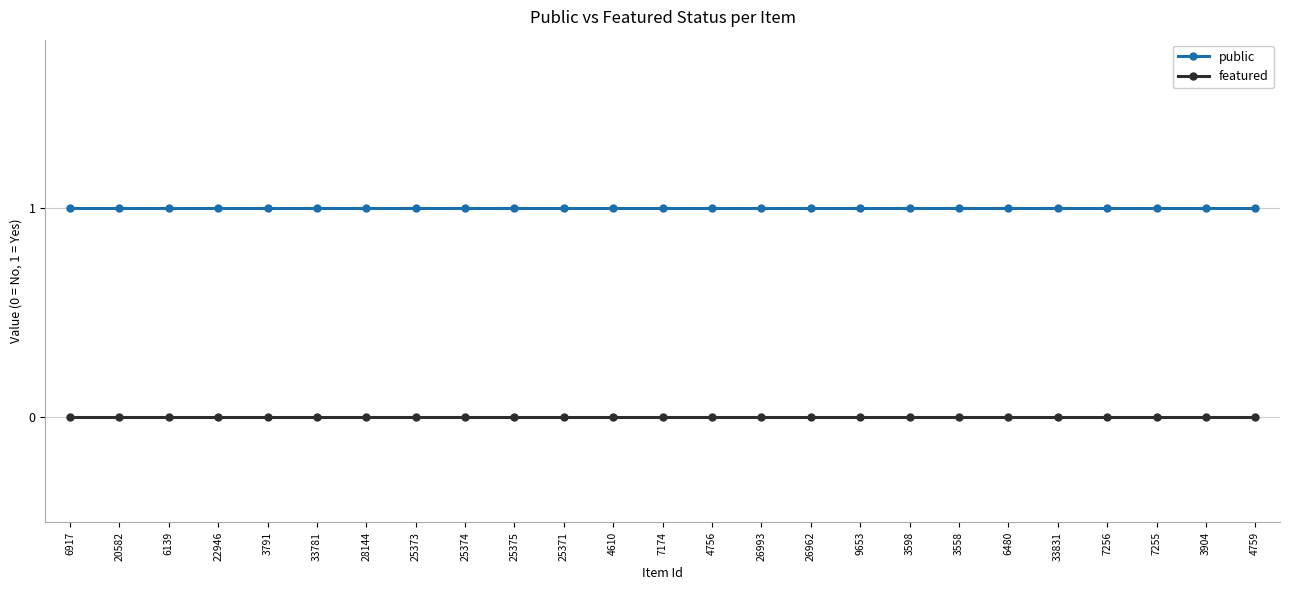

What position from the right is 20582?

24